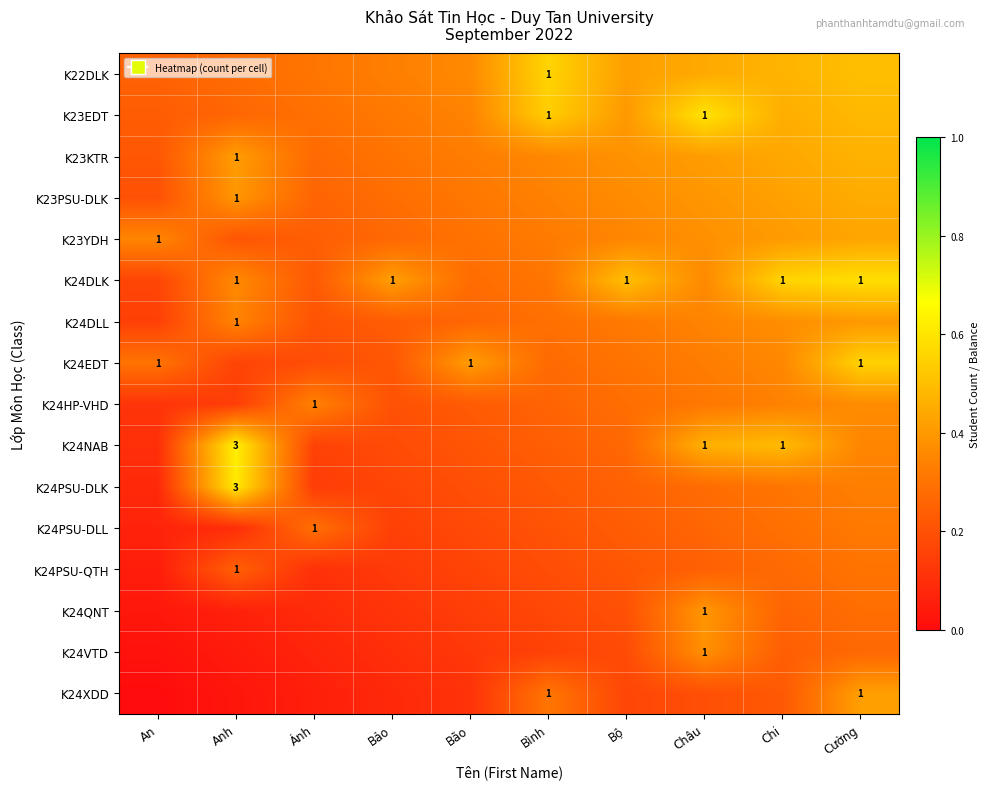

How many K24HP-VHD values are between 0 and 1?

10